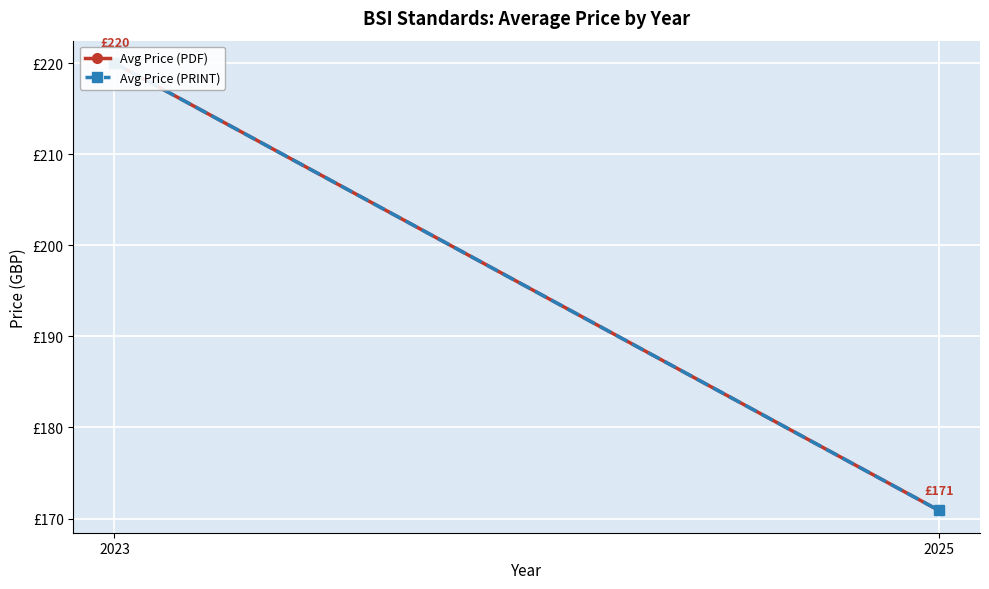

At how many categories does at least one series exceed 206?

1